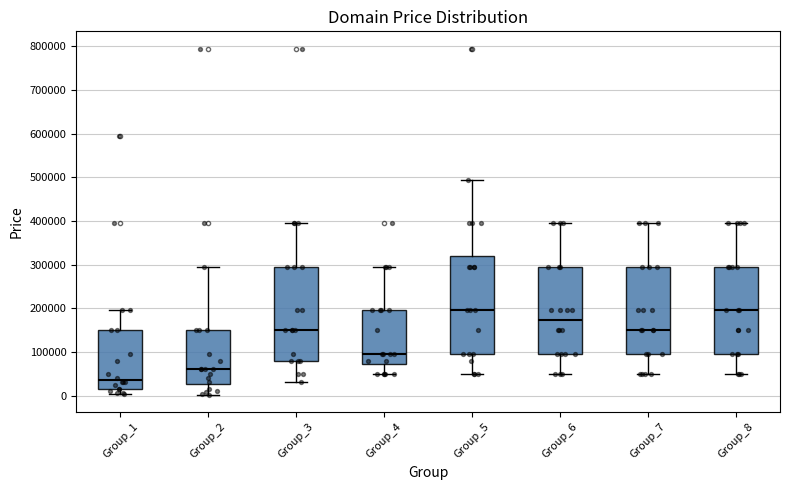

Comparing the boxes themselves (not the whiskers), which one is the tallest?

Group_5